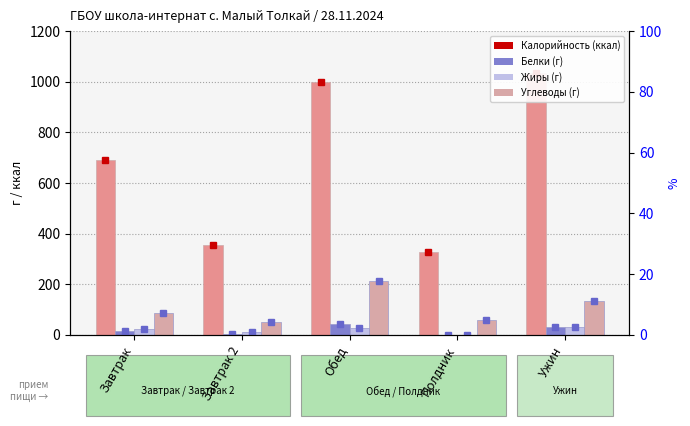

Which series changed the most between Завтрак and Завтрак 2?

Калорийность